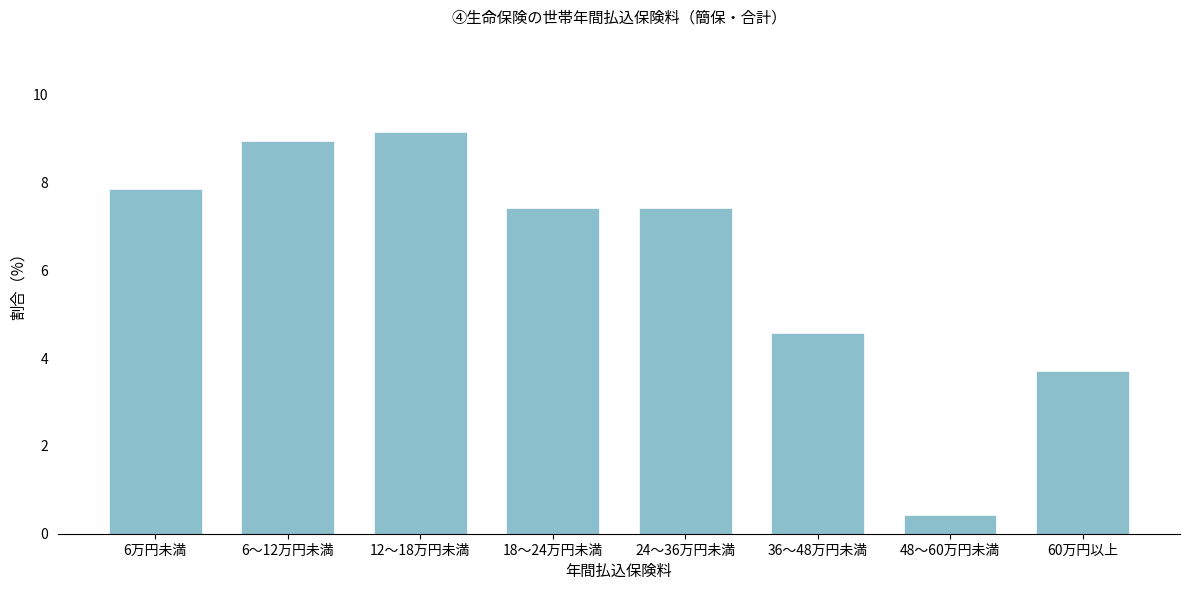

Reading right to left, list all the values displayed in this chart.

60万円以上=3.7	48～60万円未満=0.4	36～48万円未満=4.6	24～36万円未満=7.4	18～24万円未満=7.4	12～18万円未満=9.2	6～12万円未満=8.9	6万円未満=7.8